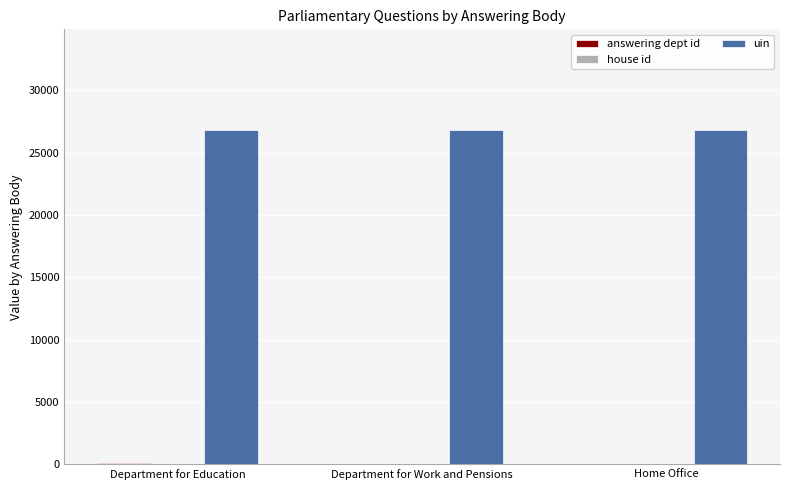

What is the maximum value shown in the chart?

26851